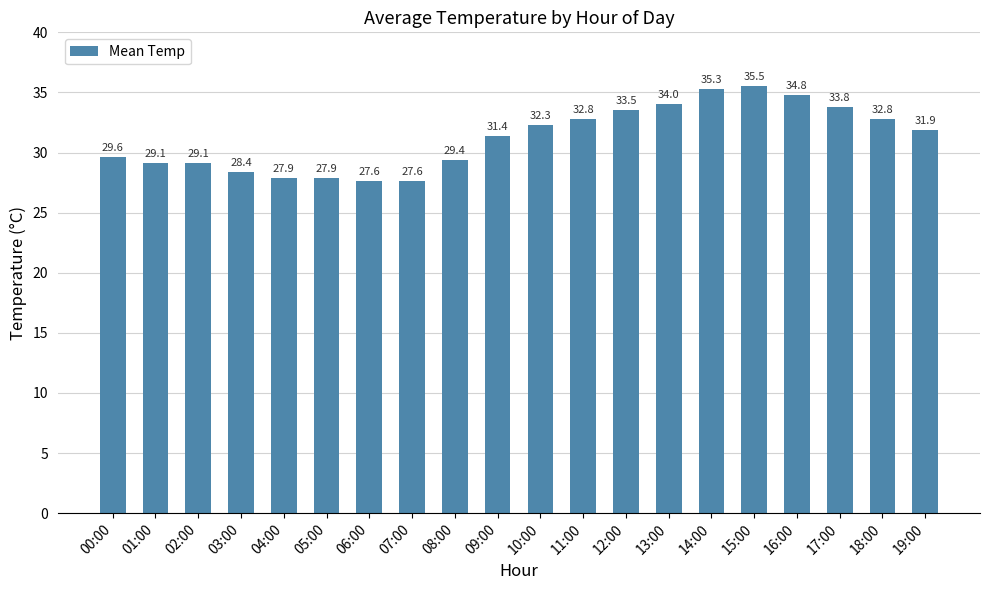

What is the ratio of the value at 03:00 to the value at 15:00?

0.8